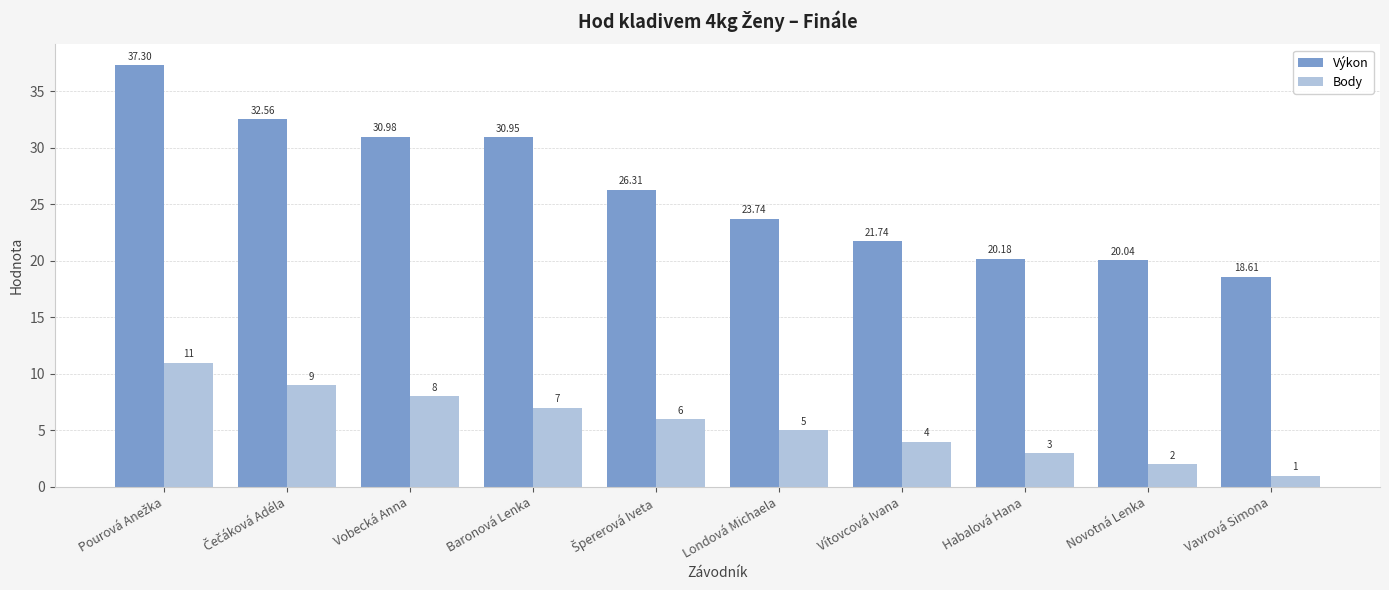

What is the difference between the maximum and minimum values in the Výkon series?

18.7